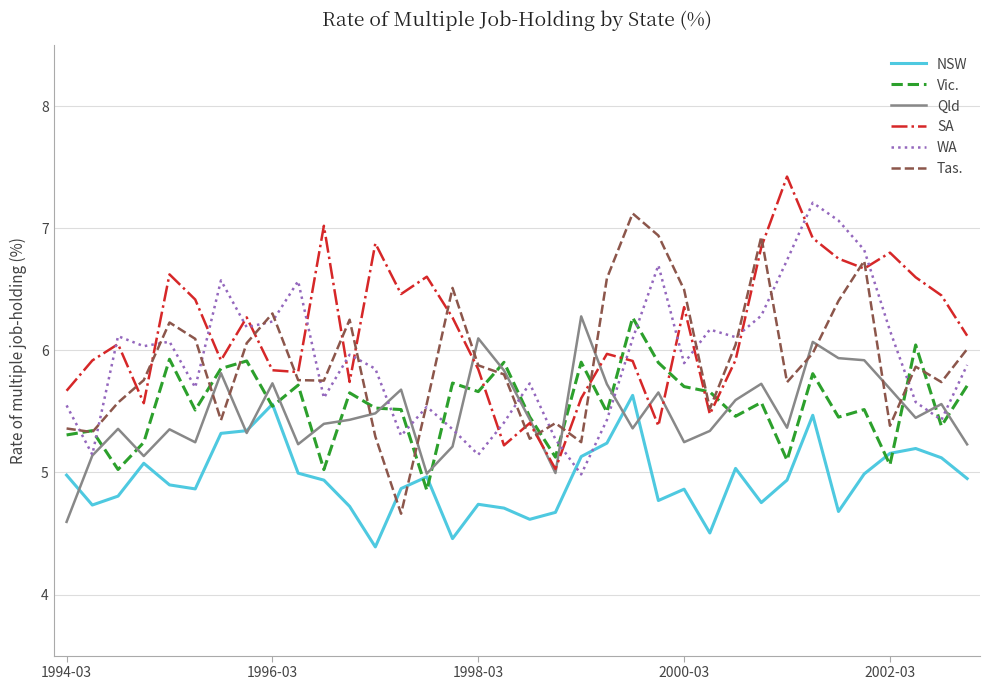

Which series ends up on top after the final intersection of Tas. and SA?

SA